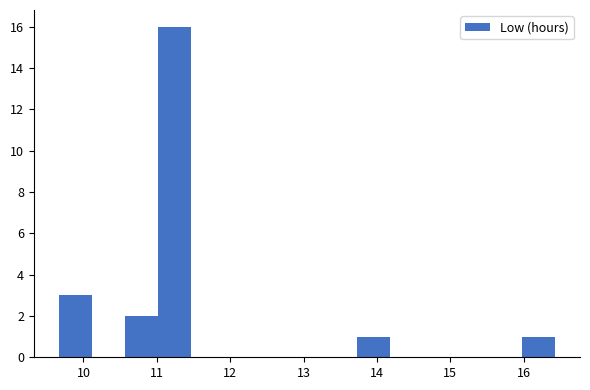

Over which range of the x-axis is the bar tallest?

11.0 to 11.5